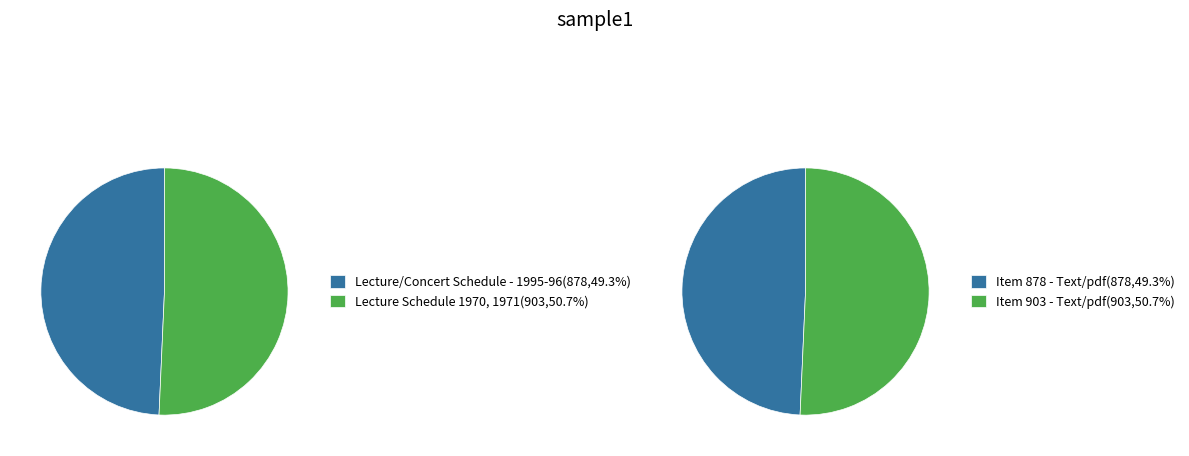

Between Lecture Schedule 1970, 1971 and Lecture/Concert Schedule - 1995-96, which is larger?

Lecture Schedule 1970, 1971